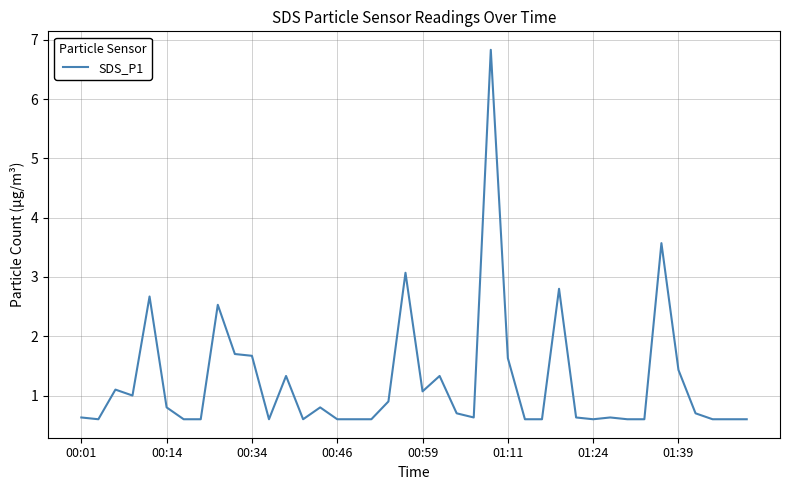

How many lines are shown in the chart?

1